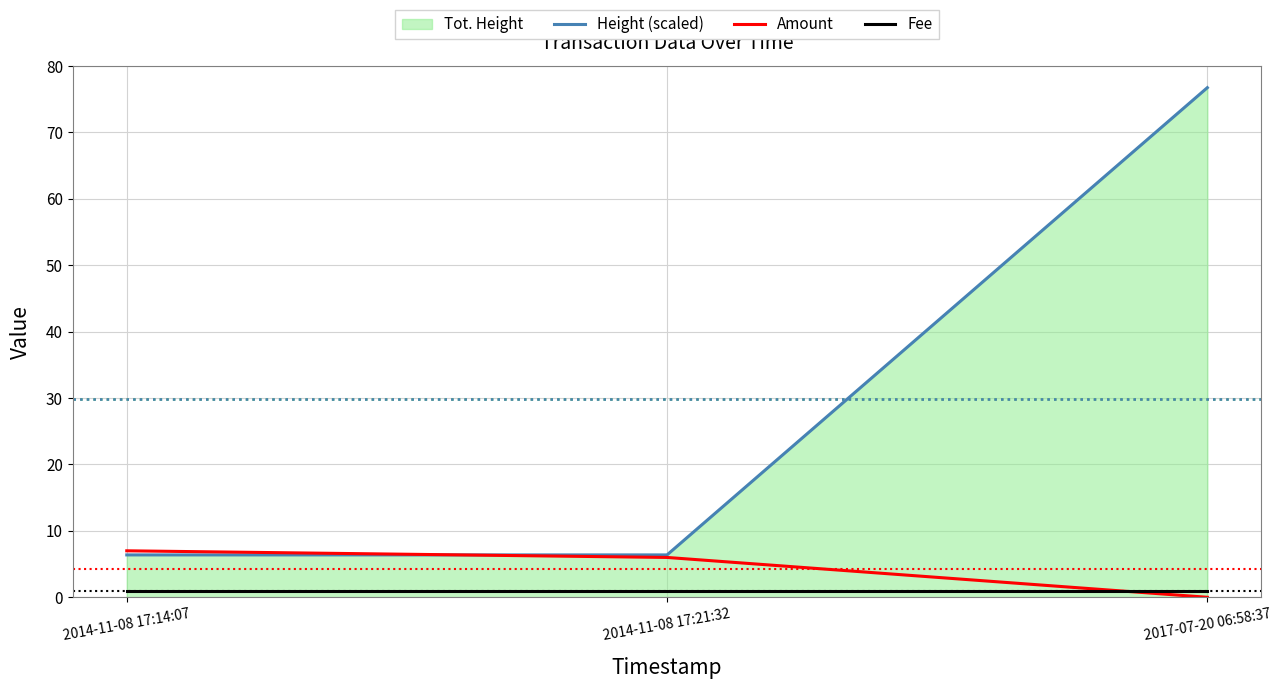

Reading right to left, transcribe all the data shown in this chart.

Height (scaled): 76.7	6.4	6.4
Amount: 0.0	6.0	7.0
Fee: 1.0	1.0	1.0